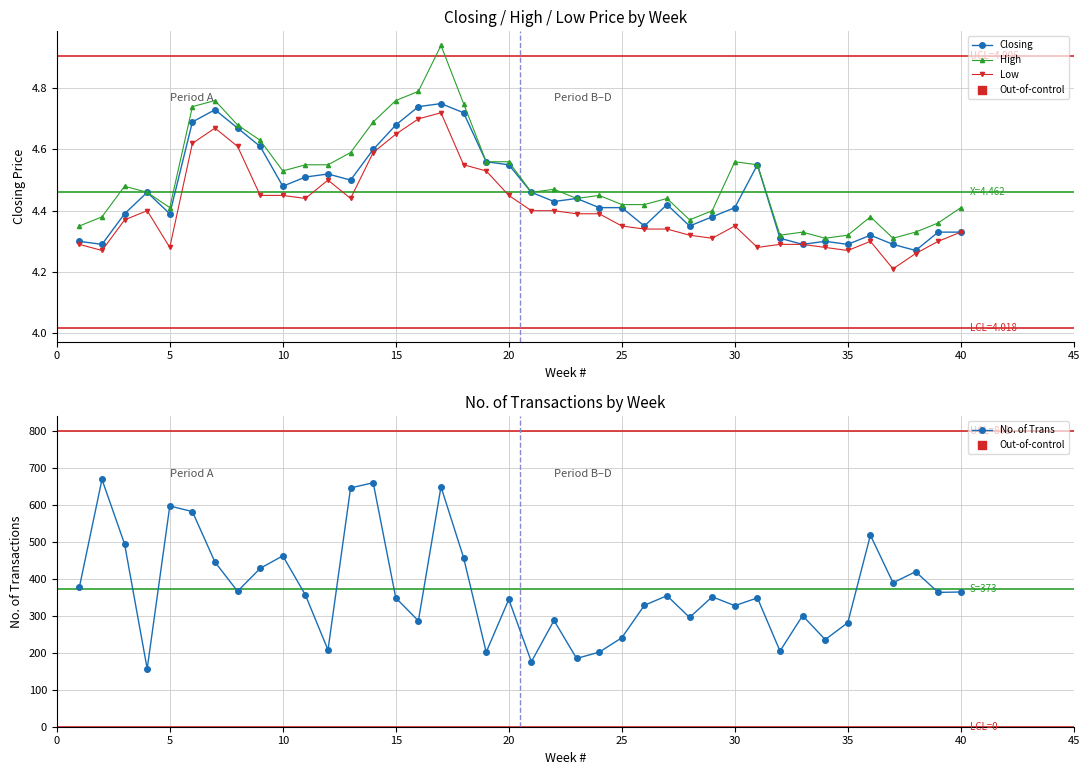

Which series contains the highest Y value?

No. of Trans